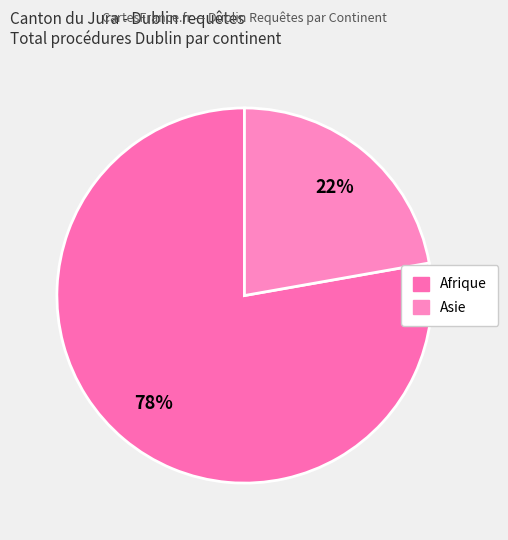

How many segments does this pie chart have?

2